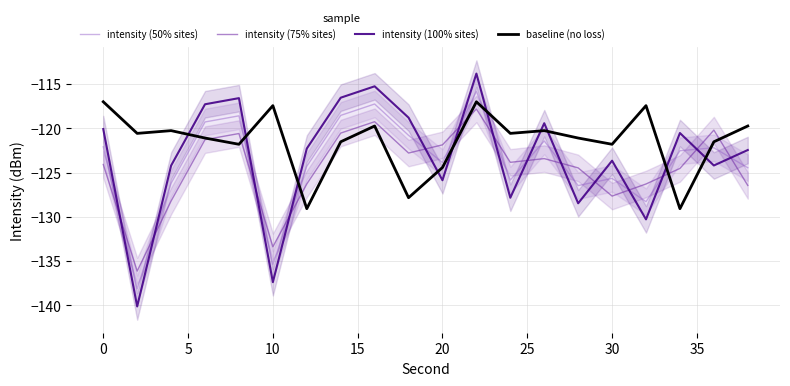

How many data points in intensity (100% sites) are above -122?

9